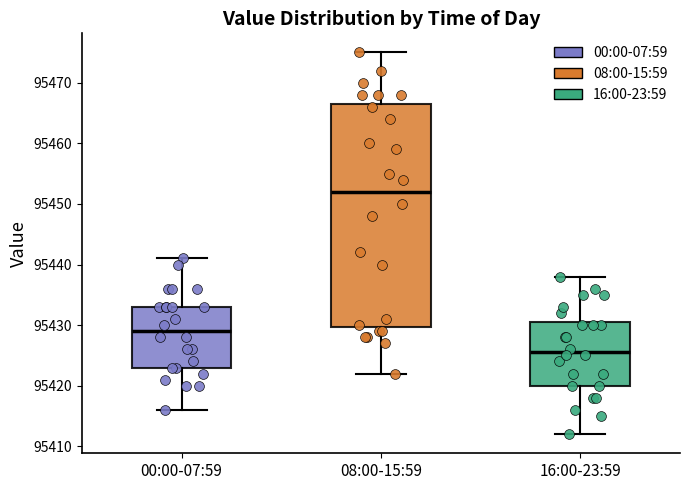

Where does the lower whisker of the box for 16:00-23:59 end on the y-axis? The values are not printed on the chart, so give them approximately, as read against the axis.

95412